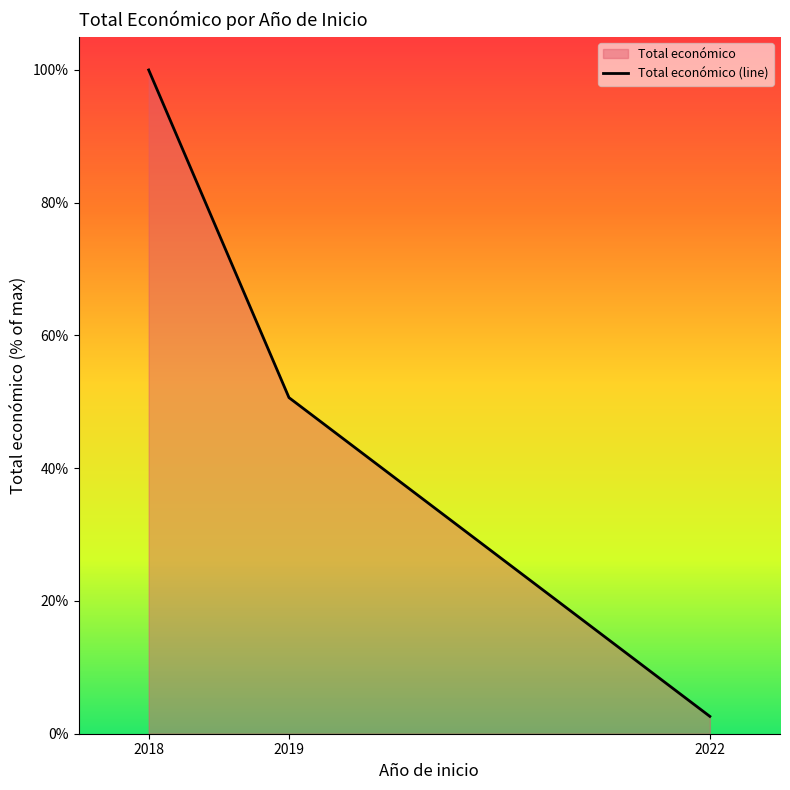

Reading left to right, transcribe all the data shown in this chart.

2018=100.0	2019=50.6	2022=2.6